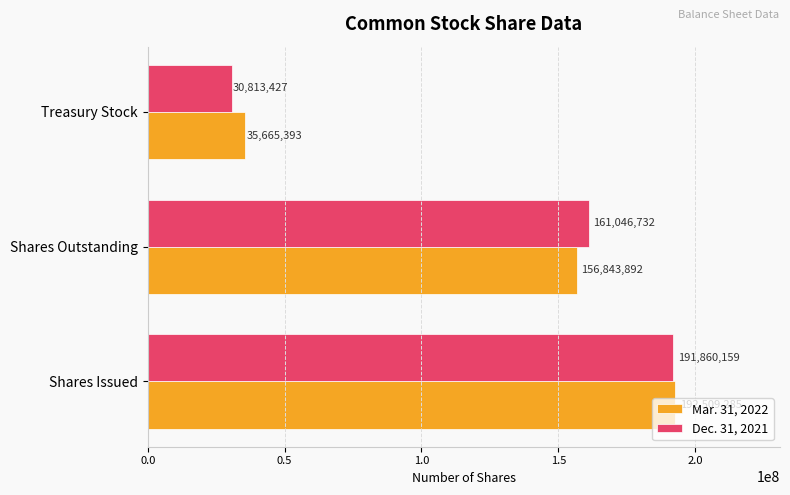

What is the difference between the second highest and minimum values in the Mar. 31, 2022 series?

121178499